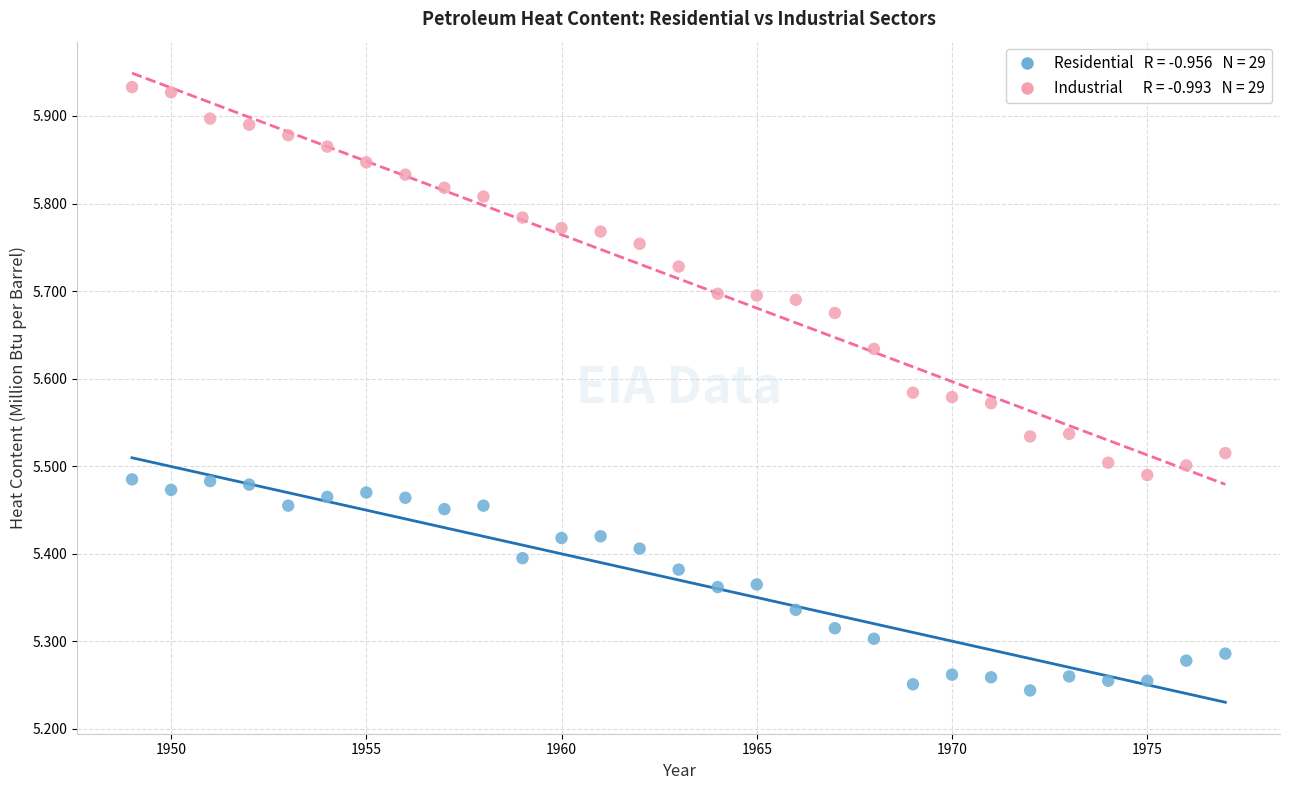

Across all data points, what is the range of Y values (max minus min)?

0.7